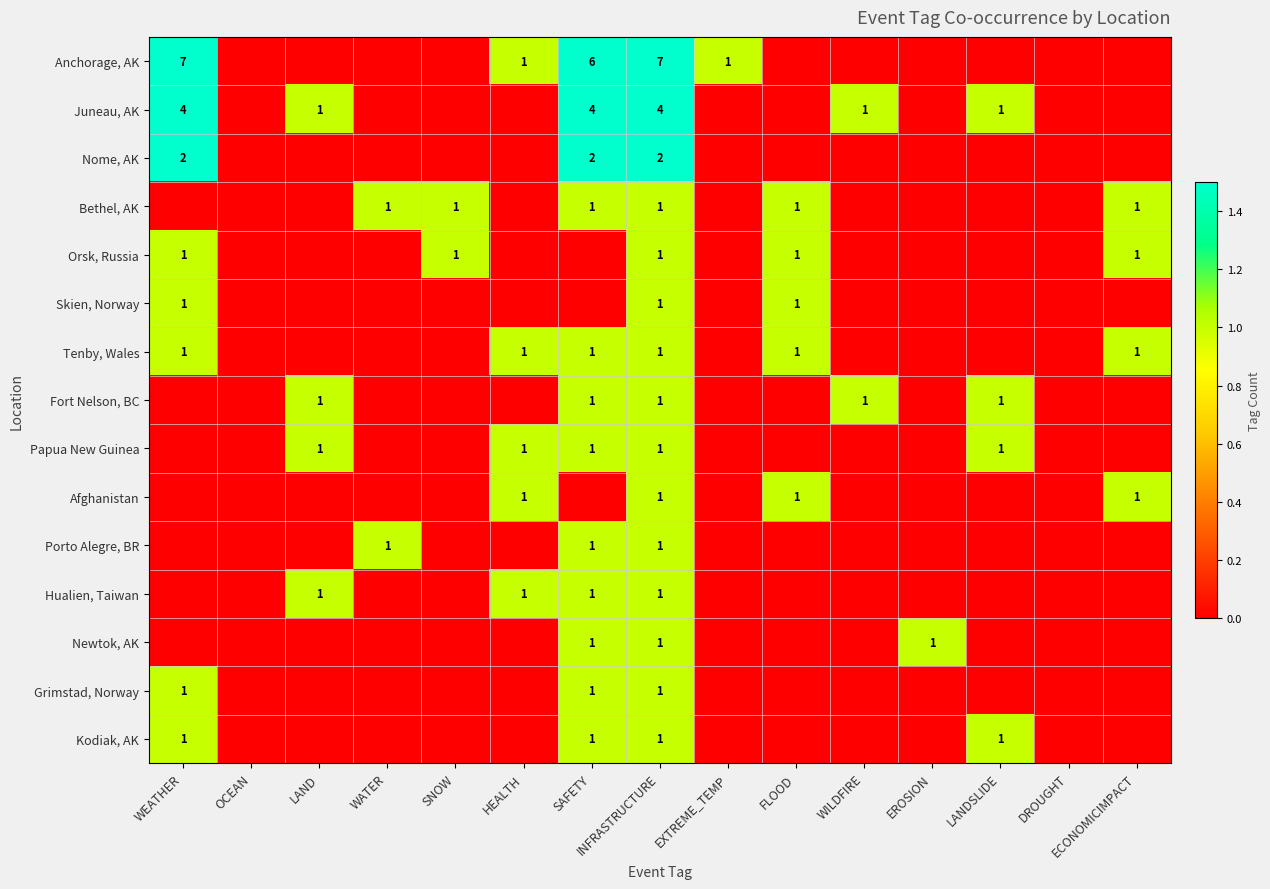

The Juneau, AK series shows 4 at INFRASTRUCTURE. True or false?

True